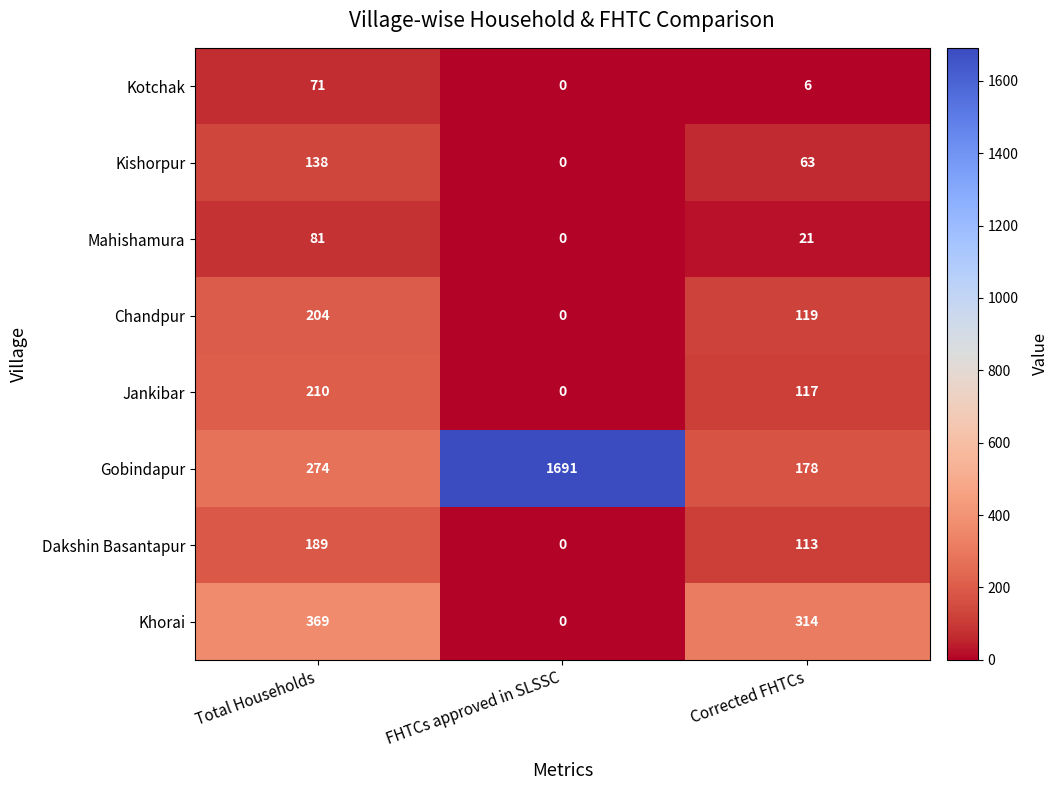

What is the total value across all series at Corrected FHTCs?

931